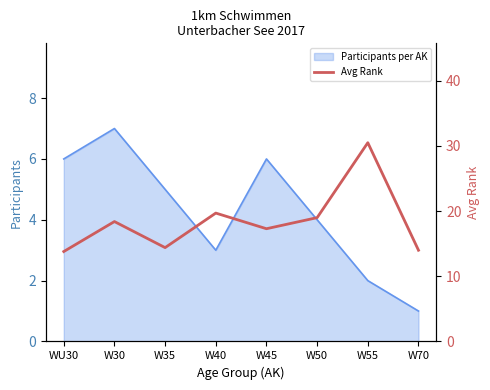

The chart shows a value of 21.5 at WU30. True or false?

False